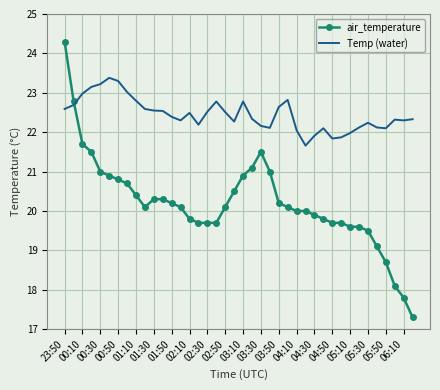

What is the maximum value for Temp (water)?

23.4